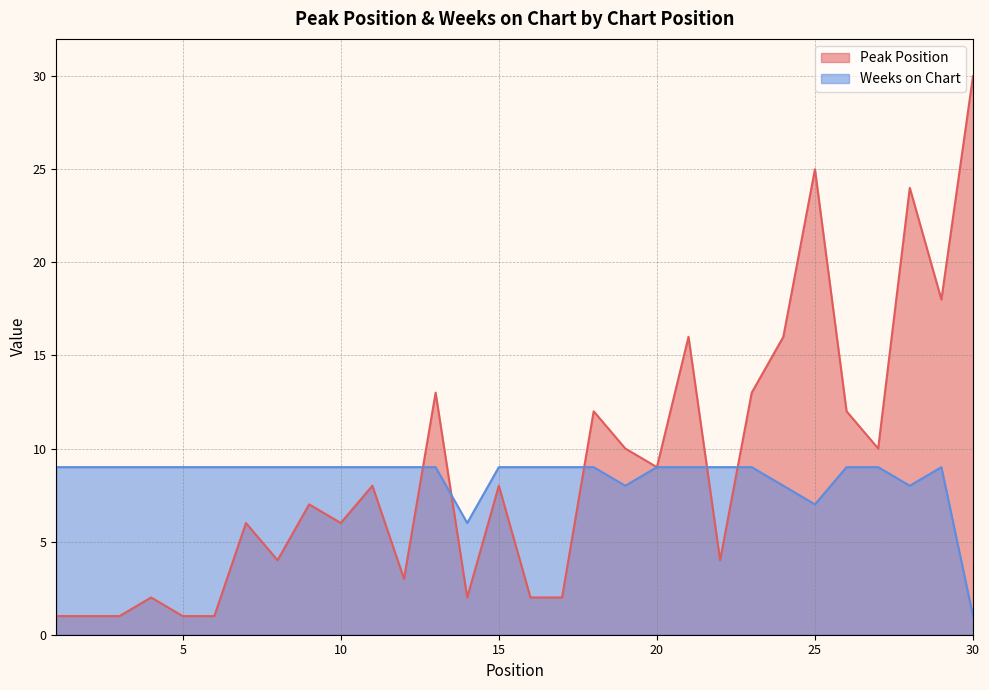

What is the difference between the highest and lowest values at 6?

8